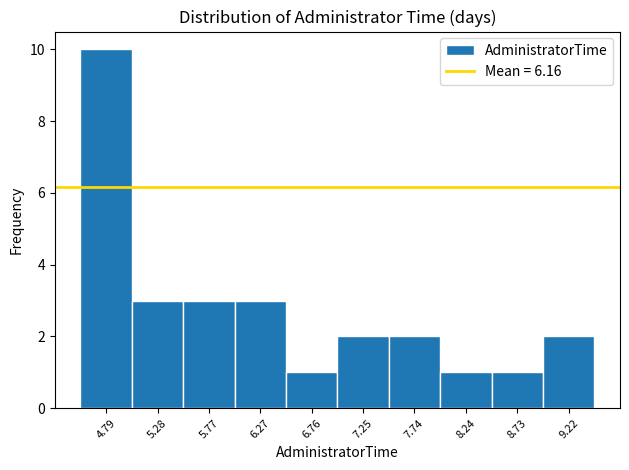

Reading left to right, transcribe this chart: for each bar, give the range it covers on the x-axis and its height. Neither the bar edges nor the heights are printed on the chart, so give them approximately, as read against the axes.

4.55 to 5.05: 10
5.05 to 5.55: 3
5.55 to 6.00: 3
6.00 to 6.50: 3
6.50 to 7.00: 1
7.00 to 7.50: 2
7.50 to 8.00: 2
8.00 to 8.50: 1
8.50 to 9.00: 1
9.00 to 9.45: 2